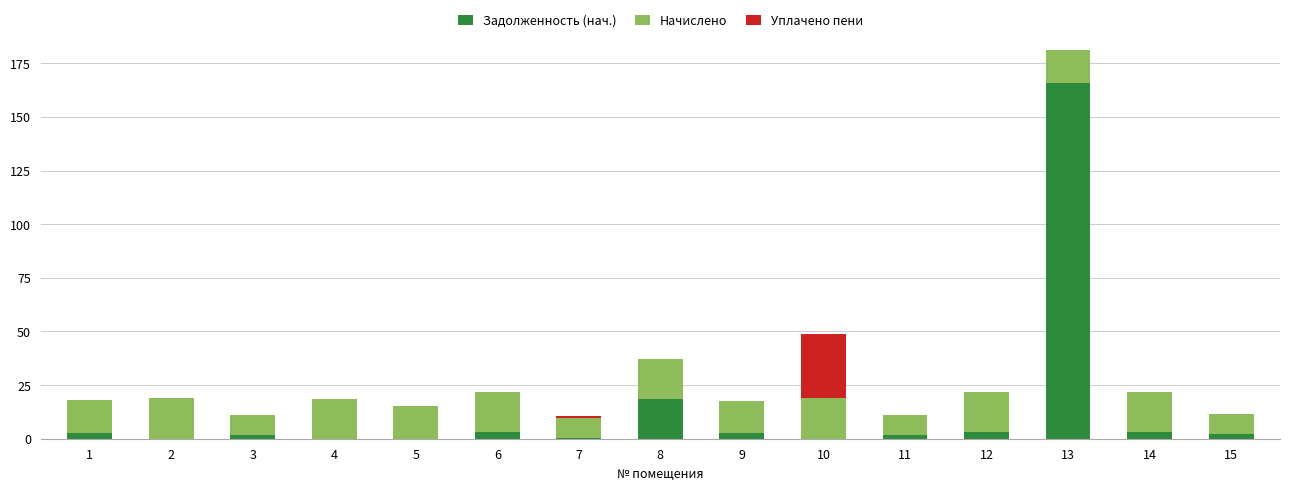

What is the total value across all series at 11?

11.0